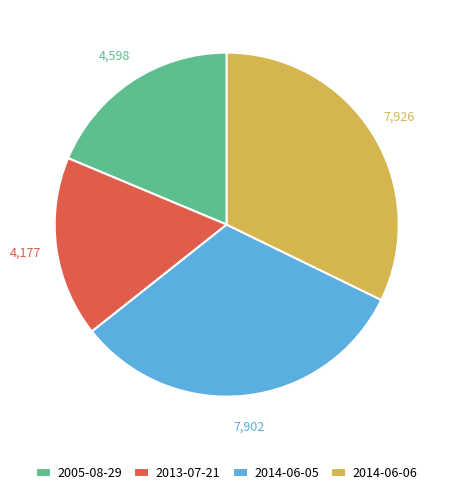

Between 2013-07-21 and 2014-06-06, which is larger?

2014-06-06